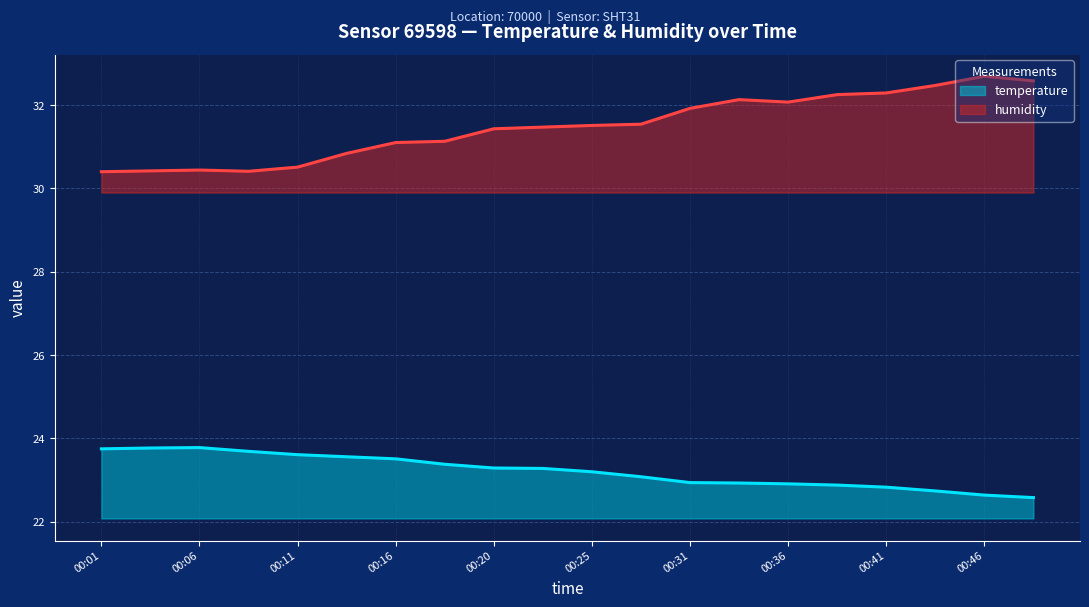

Which category has the highest value in the temperature series?

00:06